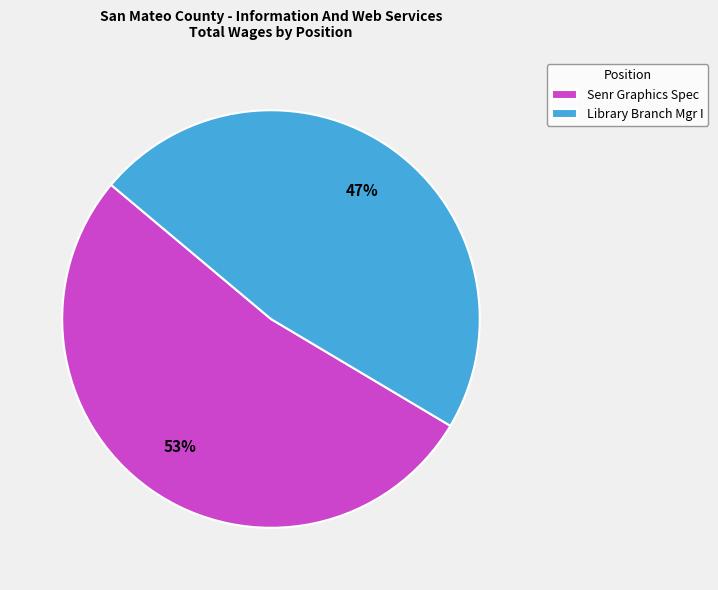

Combined, do Library Branch Mgr I and Senr Graphics Spec account for over 50%?

Yes